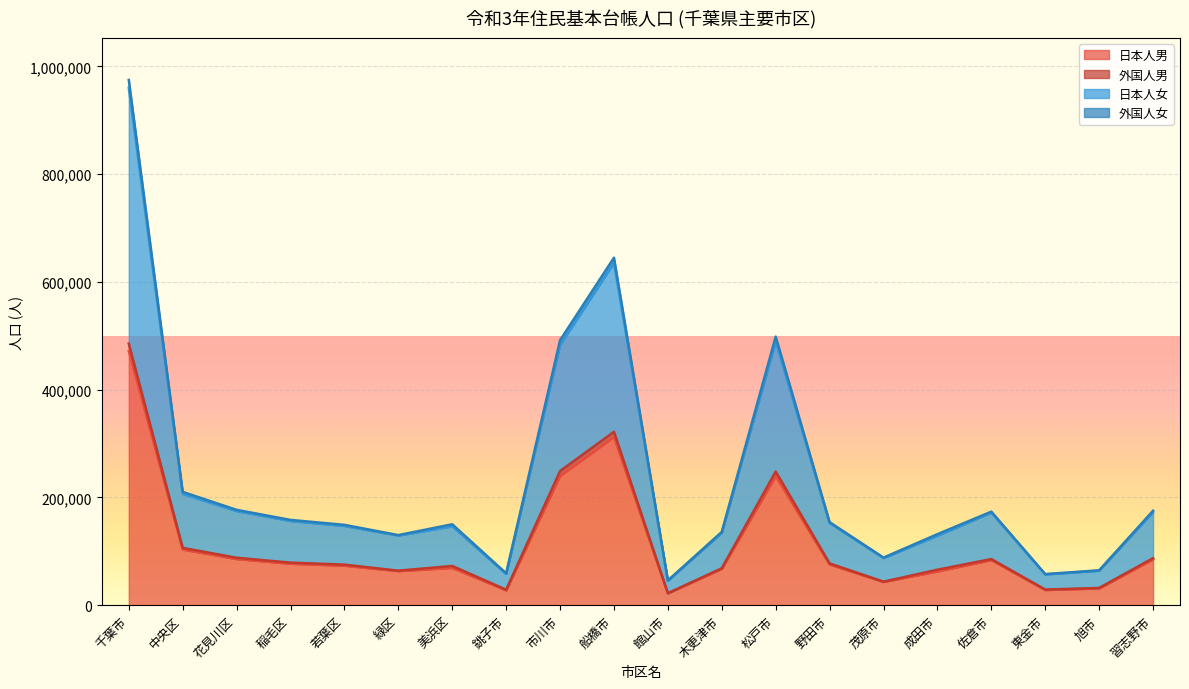

At which category is the sum across all series the highest?

千葉市